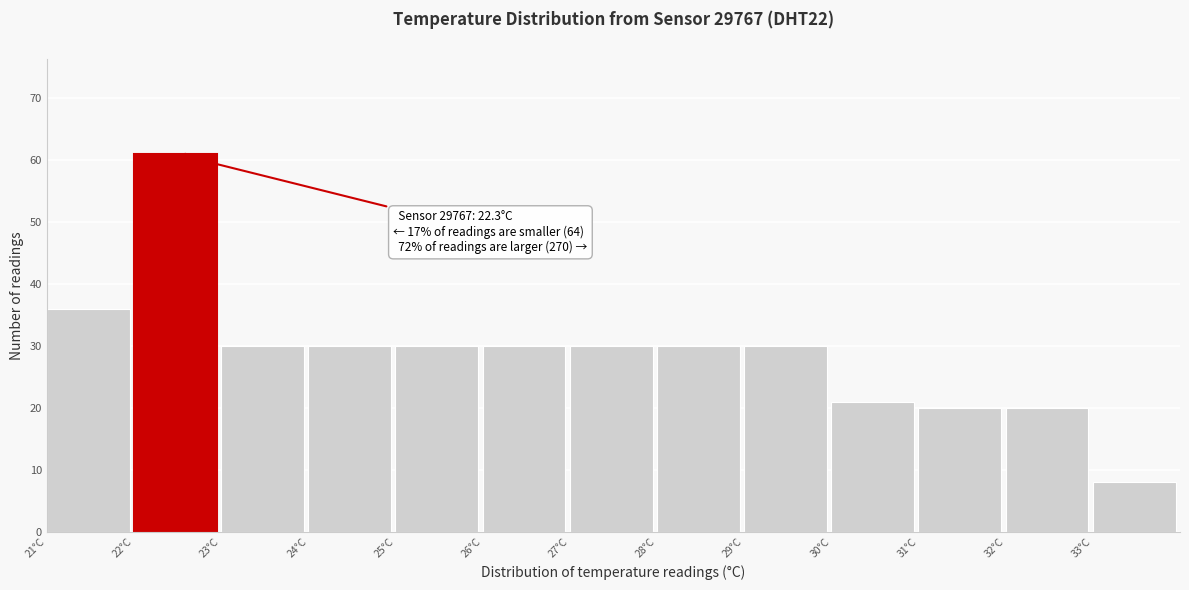

Which range on the x-axis has the tallest bar?

22 to 23